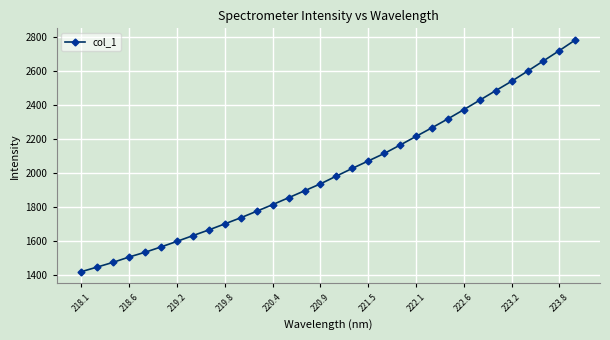

What is the value of the 26th point from the left?

2430.5